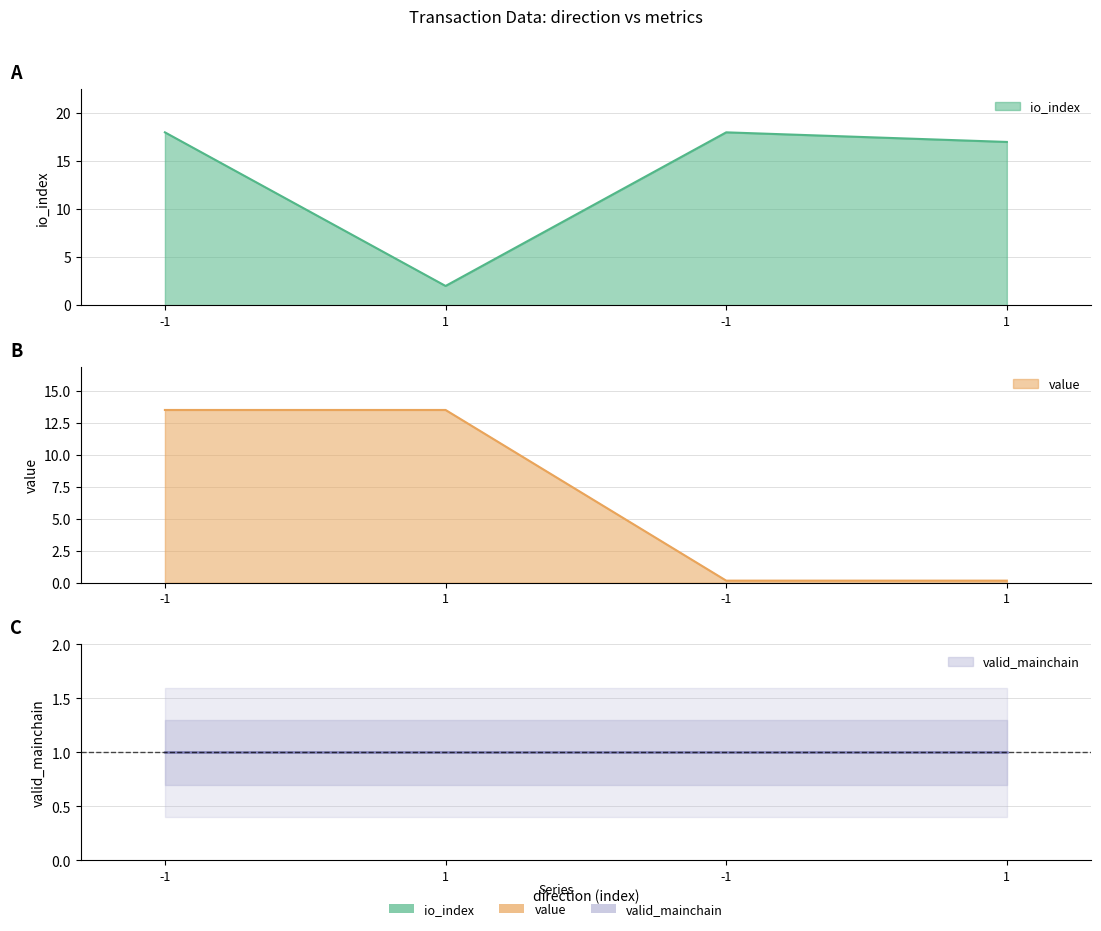

Is it true that value equals 0.2 at -1?

True